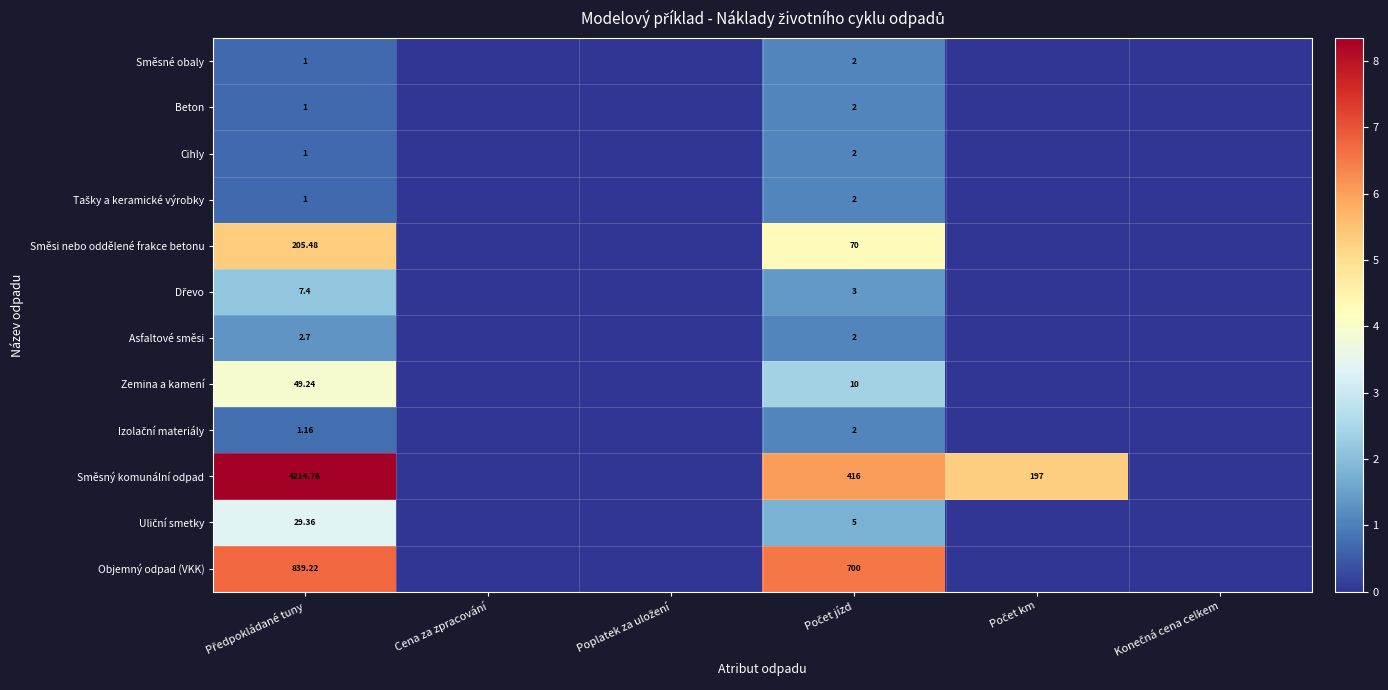

Rank the series at Předpokládané tuny from lowest to highest value.

Směsné obaly, Beton, Cihly, Tašky a keramické výrobky, Izolační materiály, Asfaltové směsi, Dřevo, Uliční smetky, Zemina a kamení, Směsi nebo oddělené frakce betonu, Objemný odpad (VKK), Směsný komunální odpad